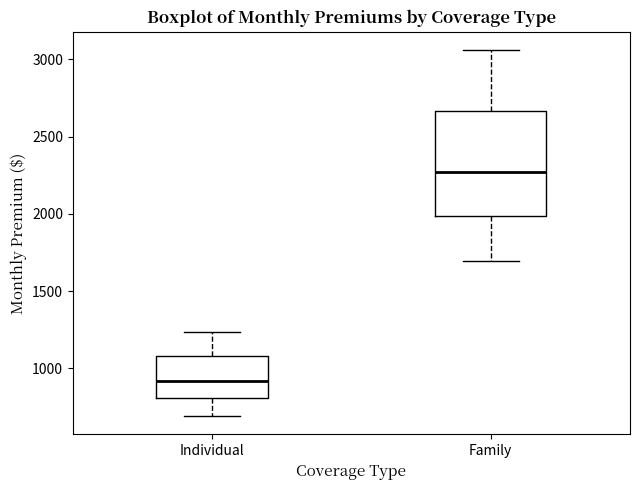

Where does the lower whisker of the box for Family end on the y-axis? The values are not printed on the chart, so give them approximately, as read against the axis.

1700